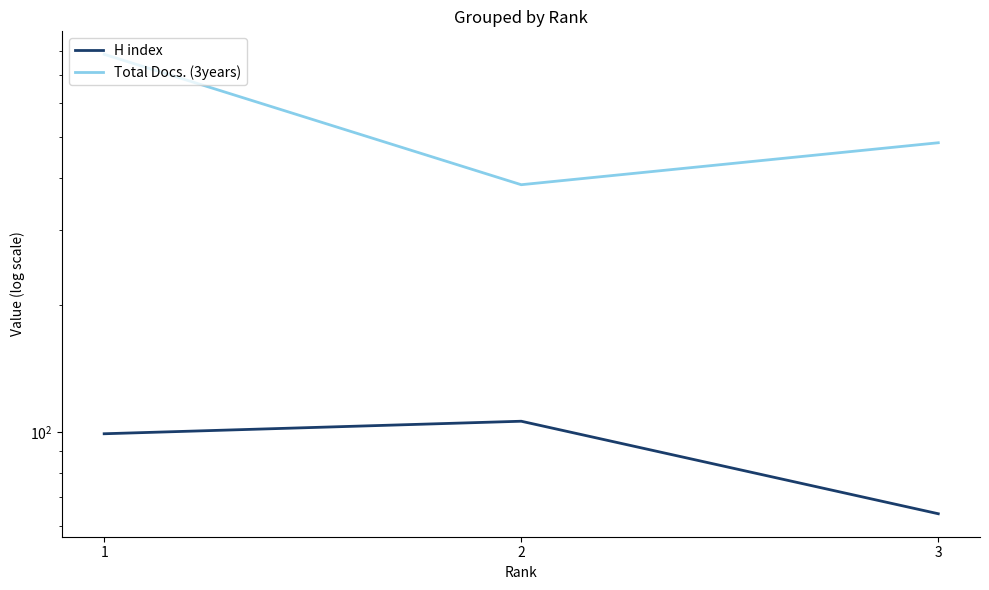

True or false: H index has a value of 162 at 2.

False